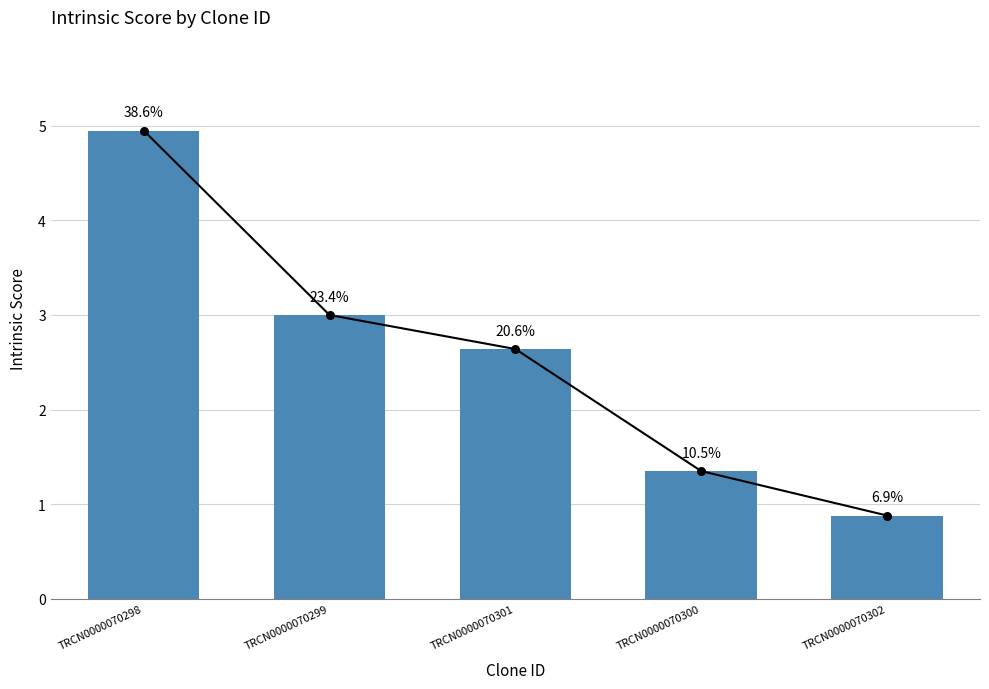

Approximately how many times larger is the value at TRCN0000070298 compared to TRCN0000070299?

1.7